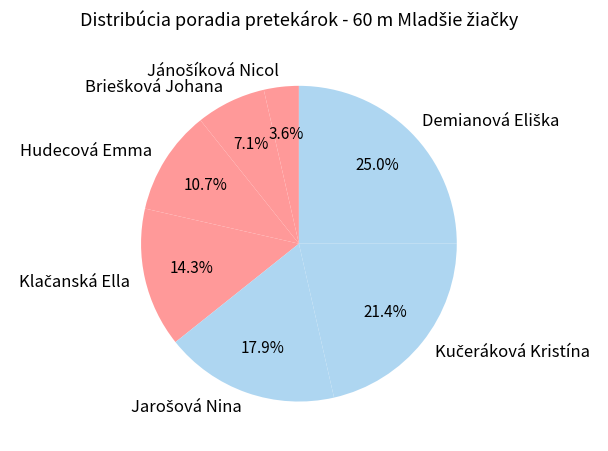

Is there any slice that represents more than half of the pie?

No